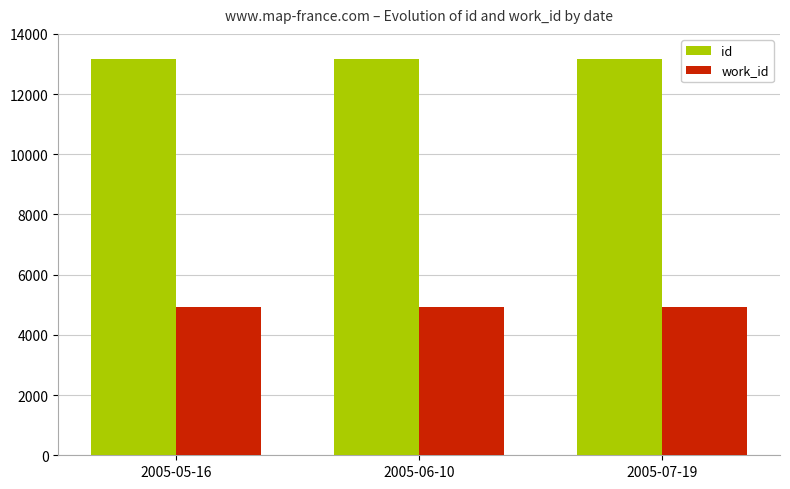

What is the total value across all series at 2005-07-19?

18087